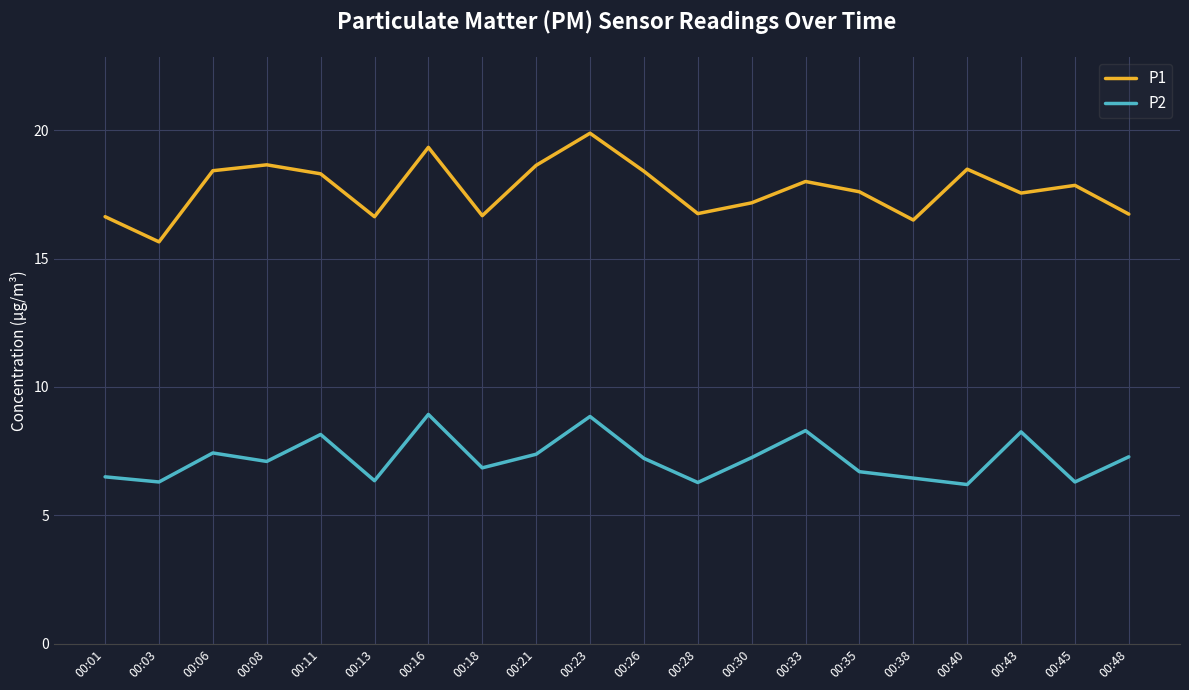

At which category does P1 reach its first local peak?

00:08